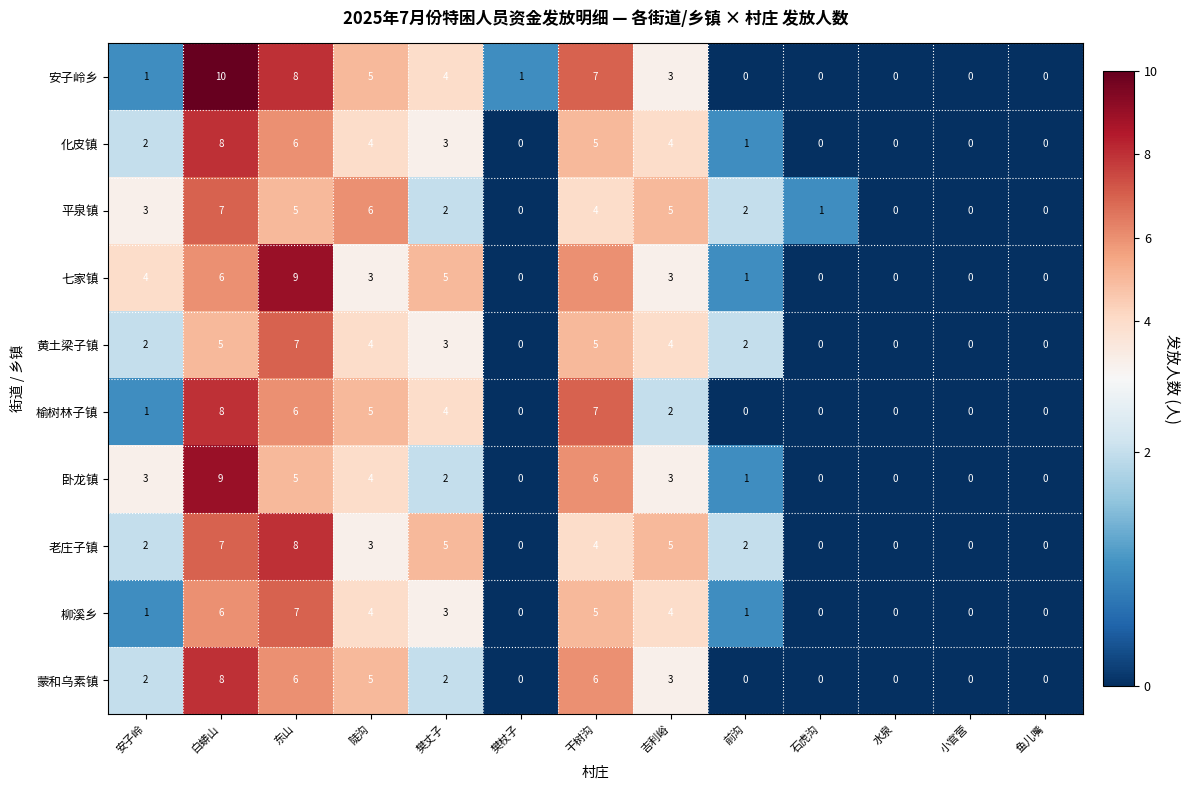

How many series are shown in this chart?

10